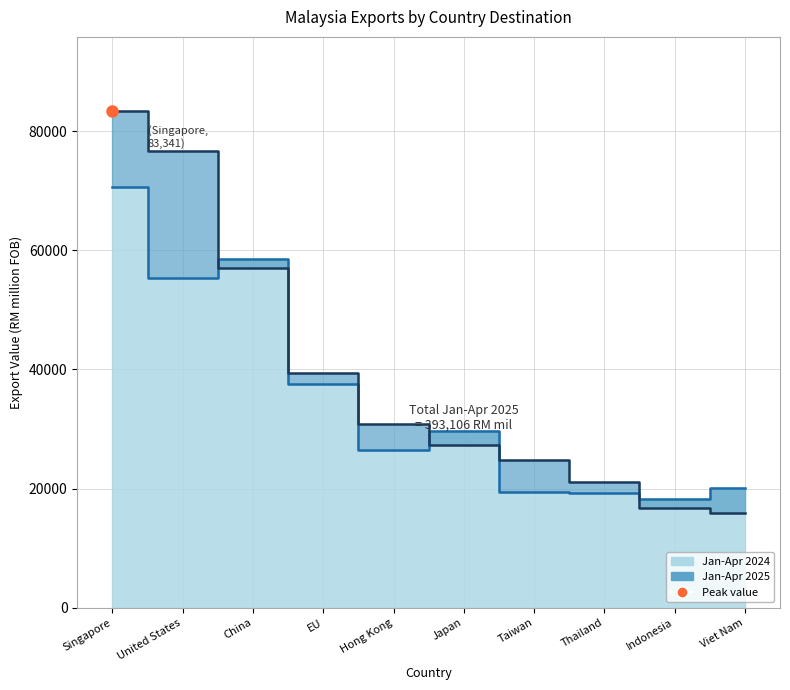

What is the label of the 4th point from the left?

EU